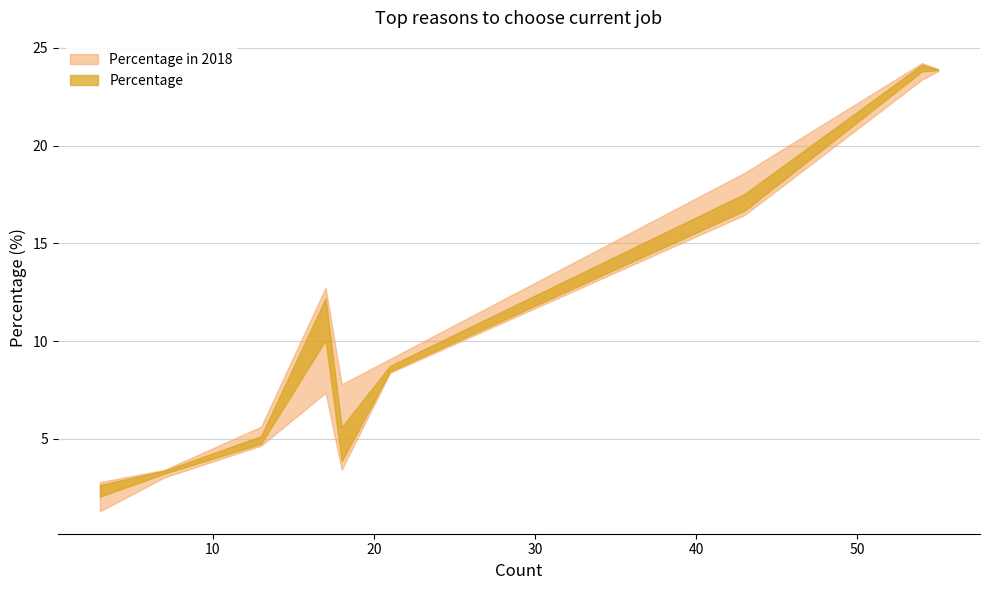

How many data points does each series have?

9